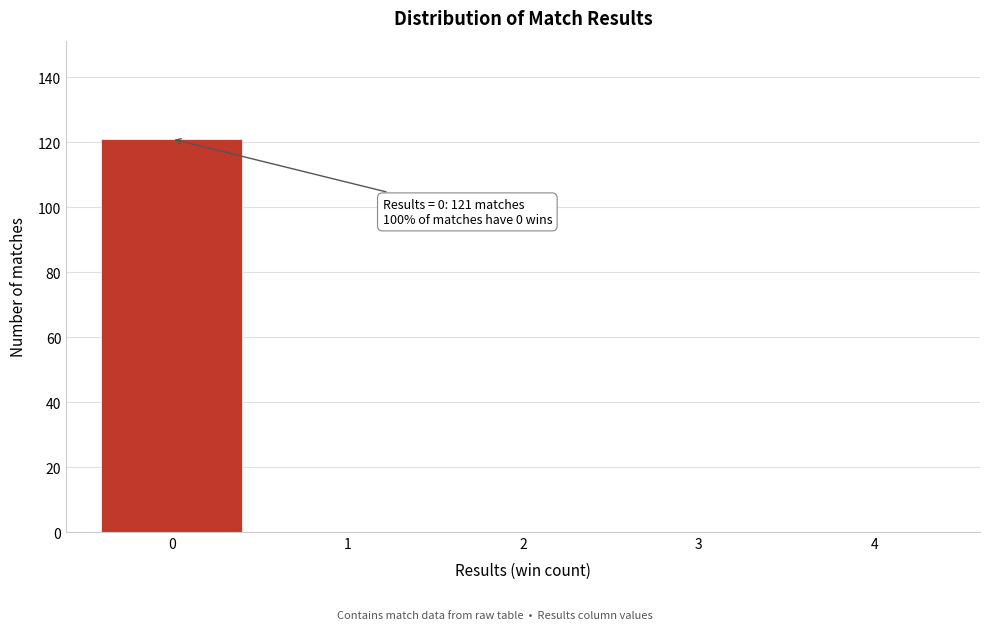

Reading right to left, what are all the values shown in this chart?

4=0	3=0	2=0	1=0	0=121